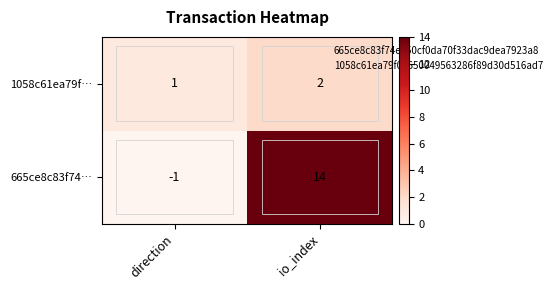

Is the value of 1058c61ea79f… at io_index greater than the value of 665ce8c83f74… at io_index?

No